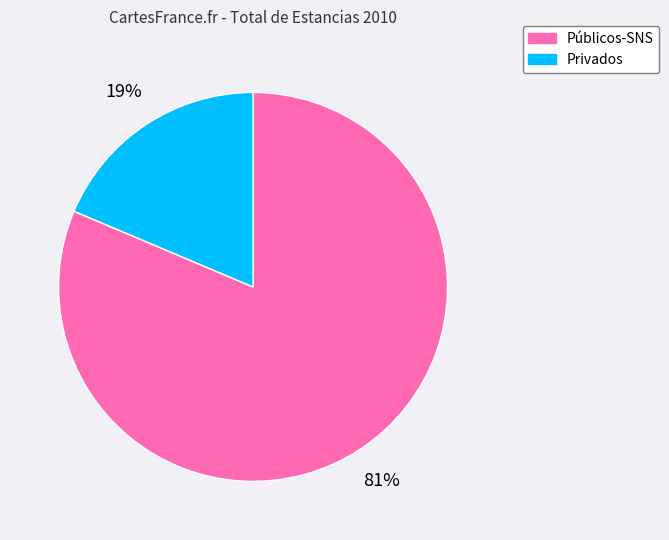

Which slice represents more than half of the pie?

Públicos-SNS